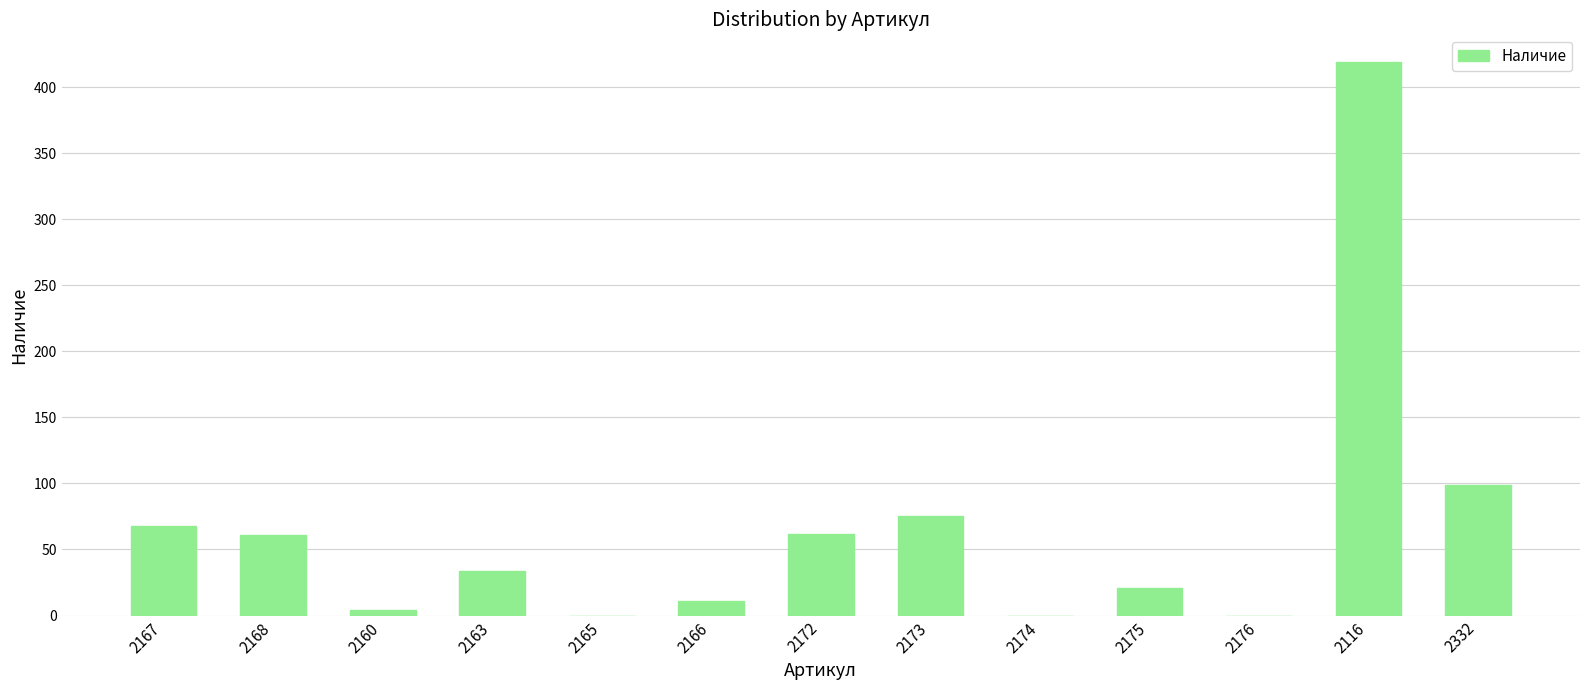

At which label is the value closest to 209?

2332